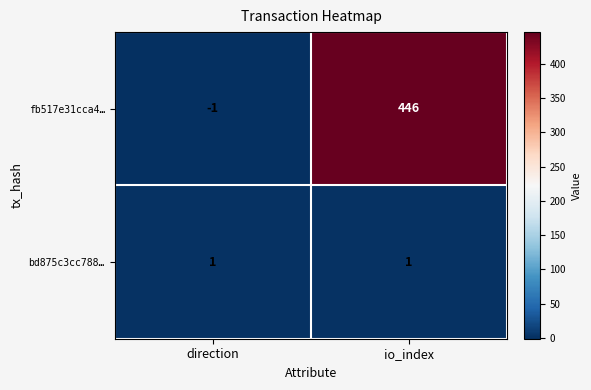

Which category has the highest value across all series?

io_index